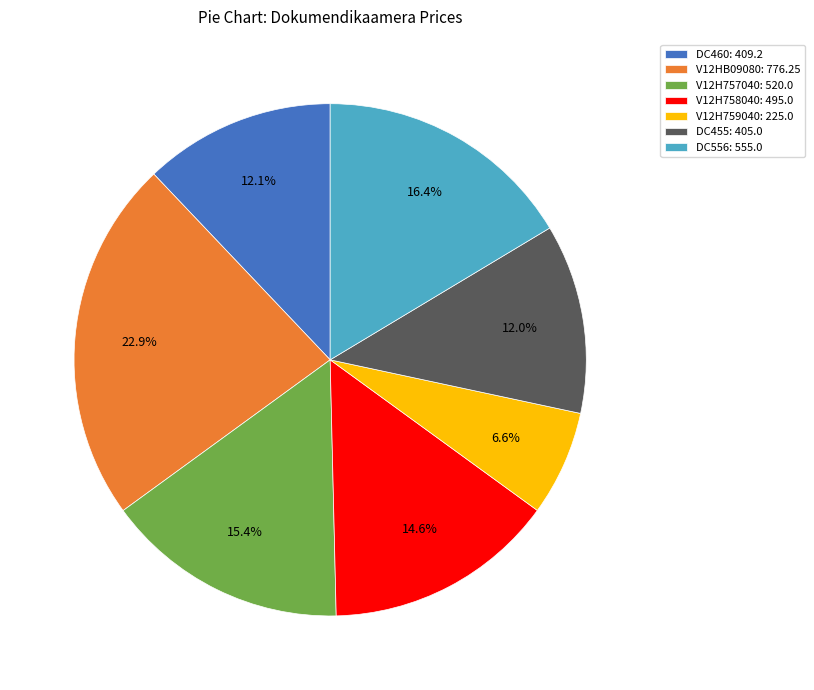

Combined, do V12H758040: 495.0 and V12H757040: 520.0 account for over 50%?

No